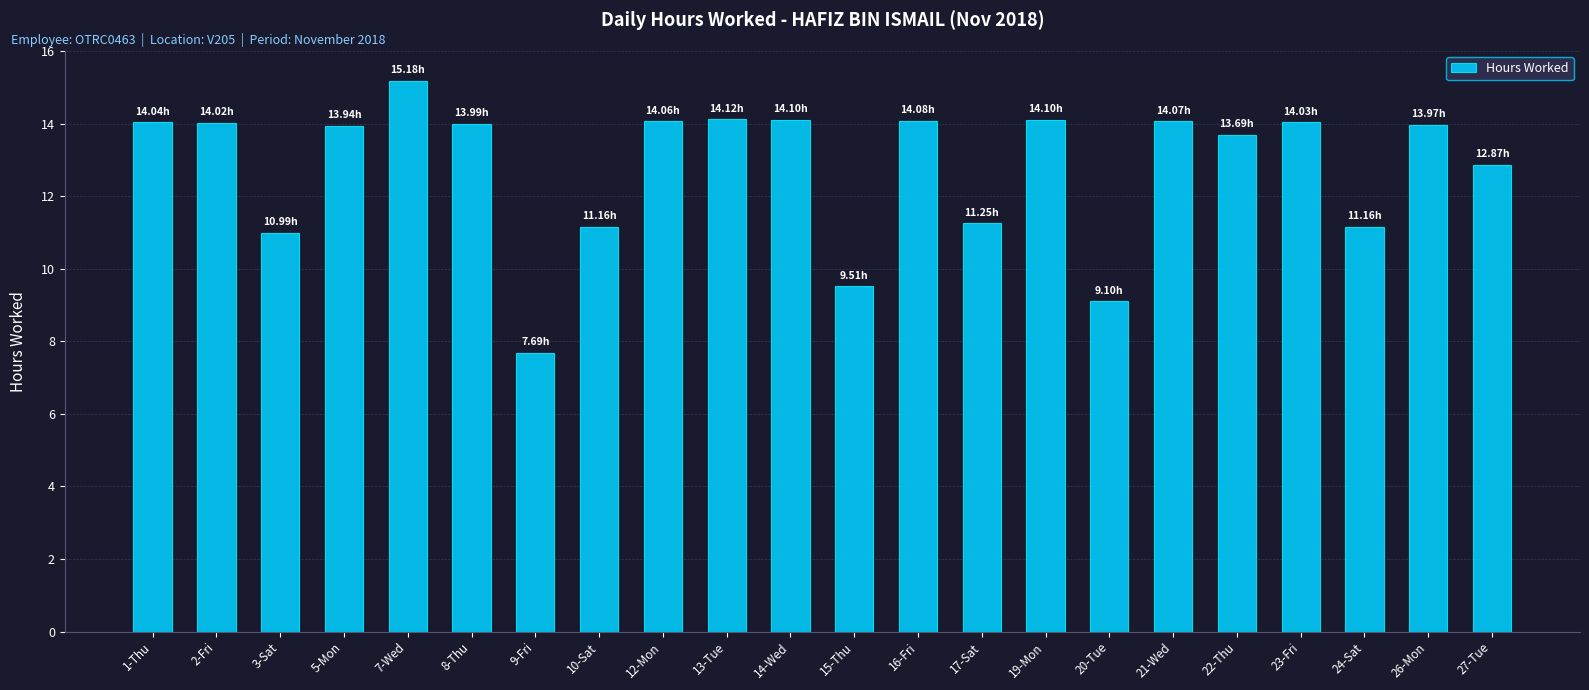

Between 9-Fri and 27-Tue, which is larger?

27-Tue